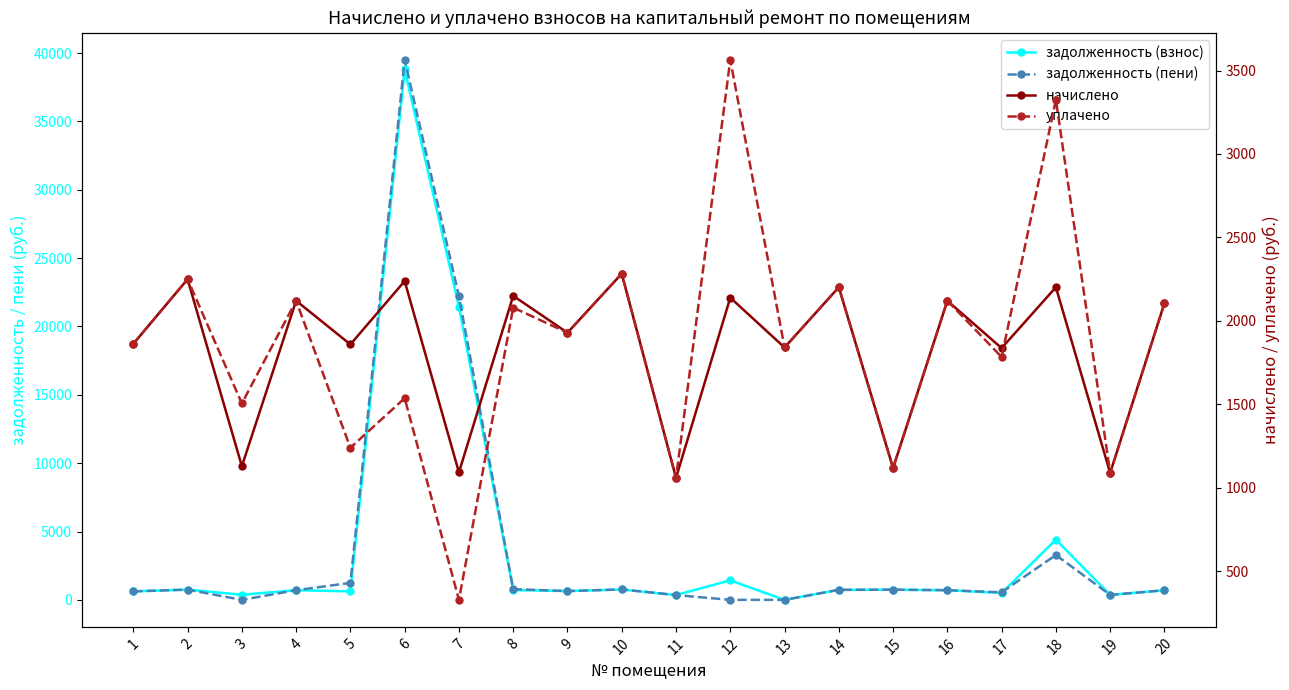

What is the total value across all series at 16?

5653.4